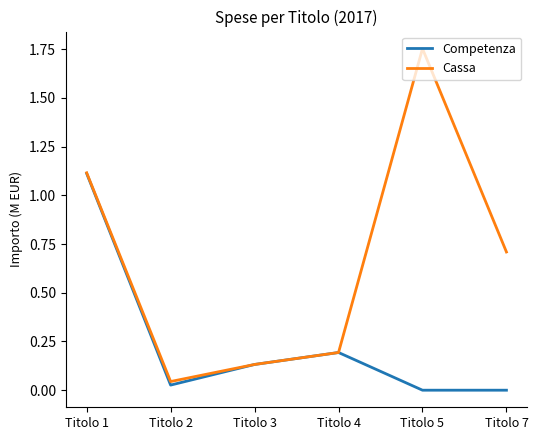

The value of Competenza at Titolo 5 is 0.0. True or false?

True